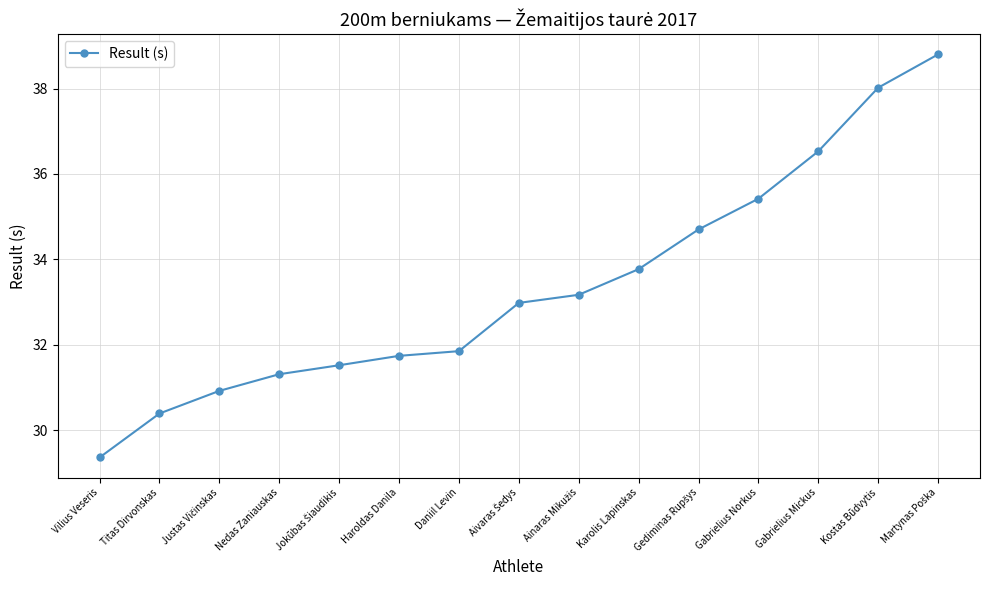

What is the ratio of the value at Daniil Levin to the value at Kostas Būdvytis?

0.8